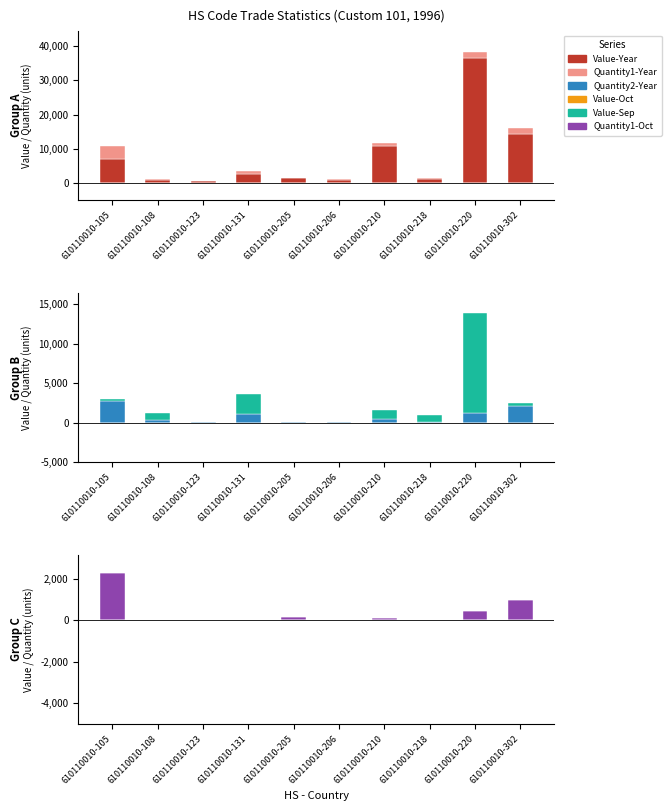

The value of Quantity1-Year at 610110010-205 is 233. True or false?

False